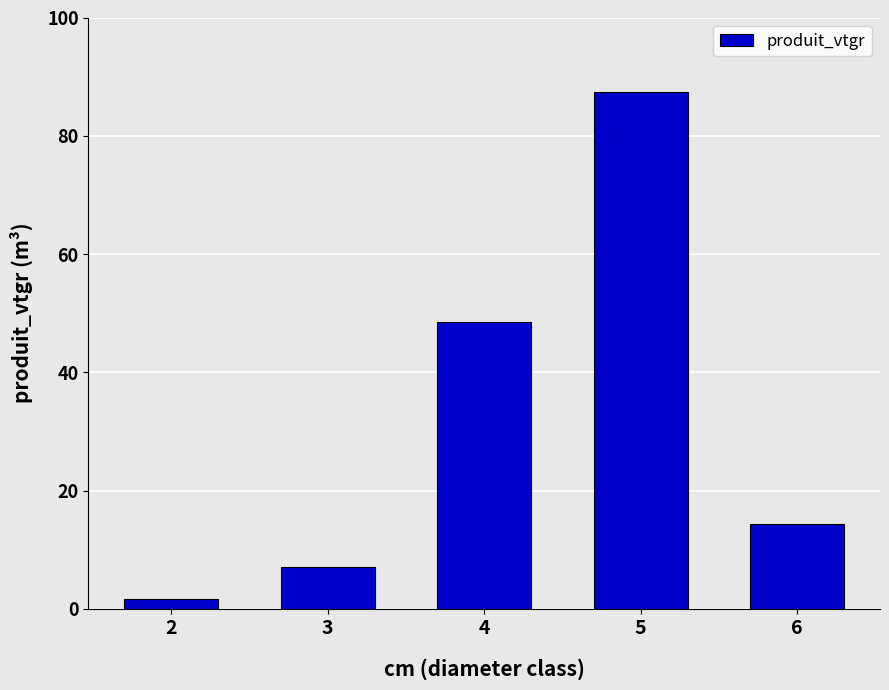

At which label is the value closest to 44?

4